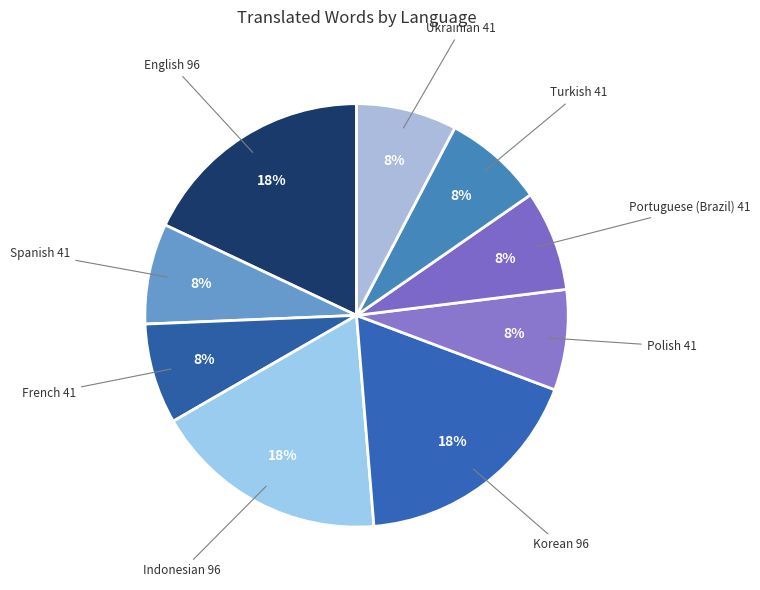

Count the number of slices in the pie.

9